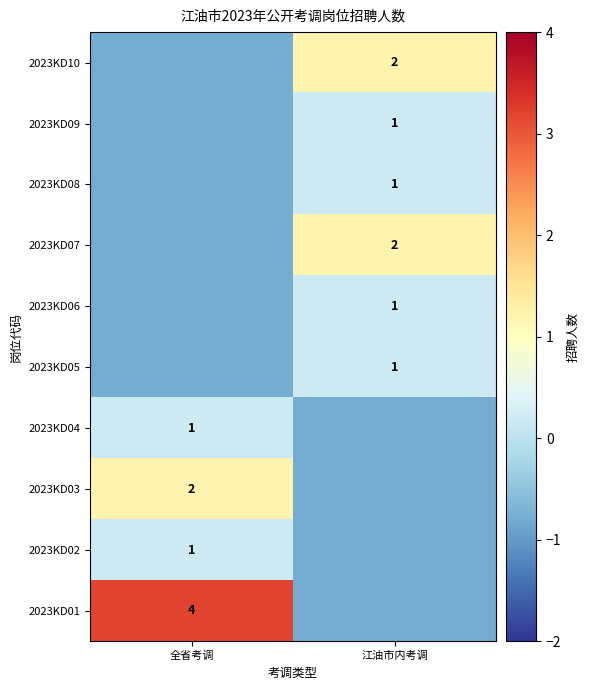

The 2023KD09 series shows 1.0 at 江油市内考调. True or false?

True